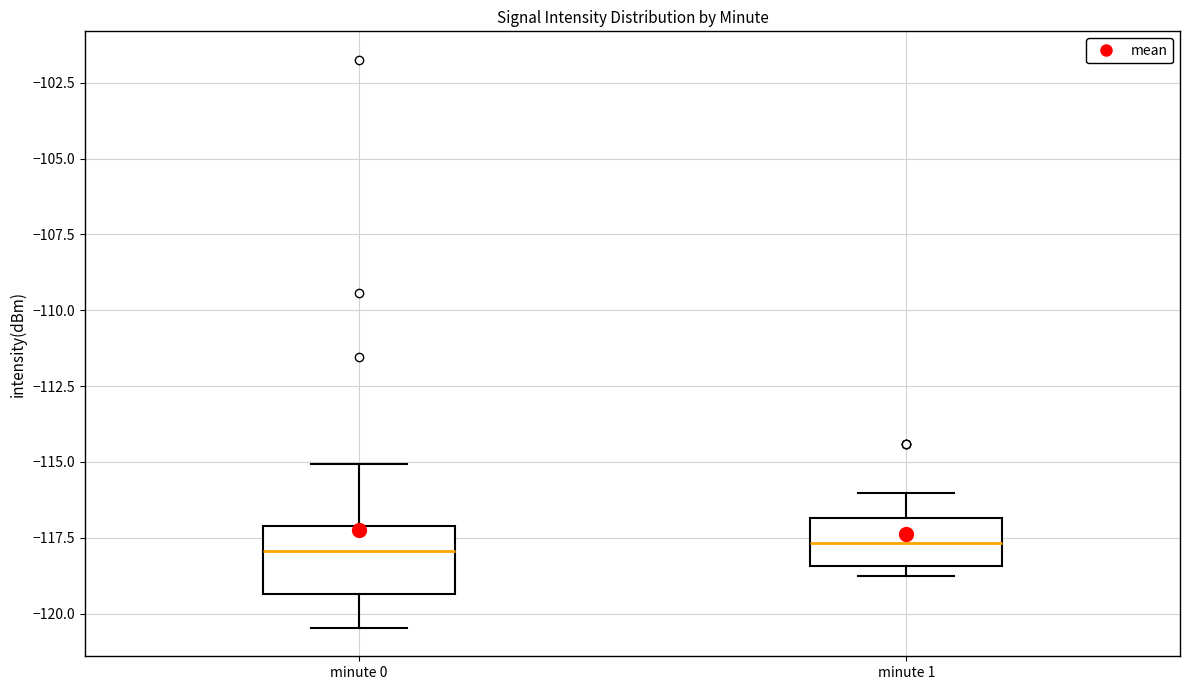

Where does the median line of the box for minute 0 sit on the y-axis? The values are not printed on the chart, so give them approximately, as read against the axis.

-118.0